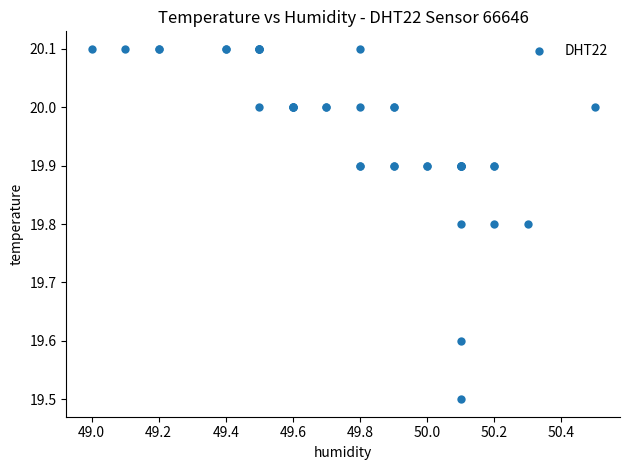

What Y value in the scatter plot is closest to 19?

19.5